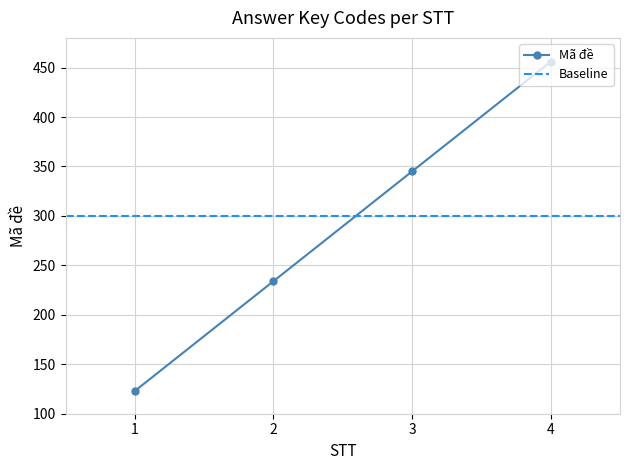

What is the difference between the second highest and minimum values?

222